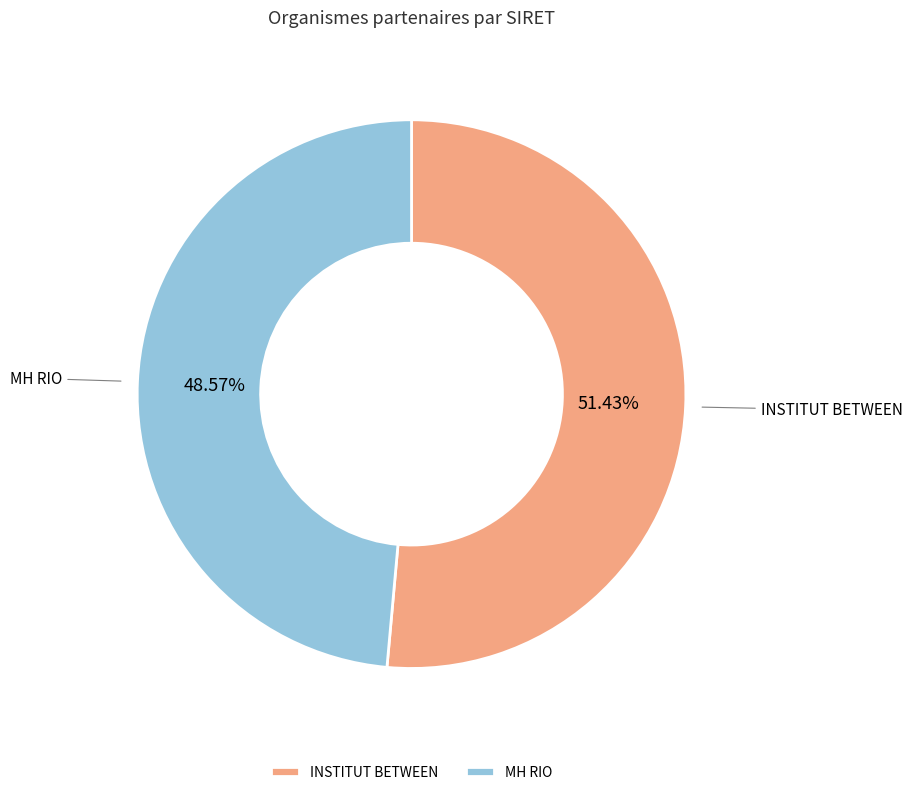

Is there a majority slice in this chart?

Yes